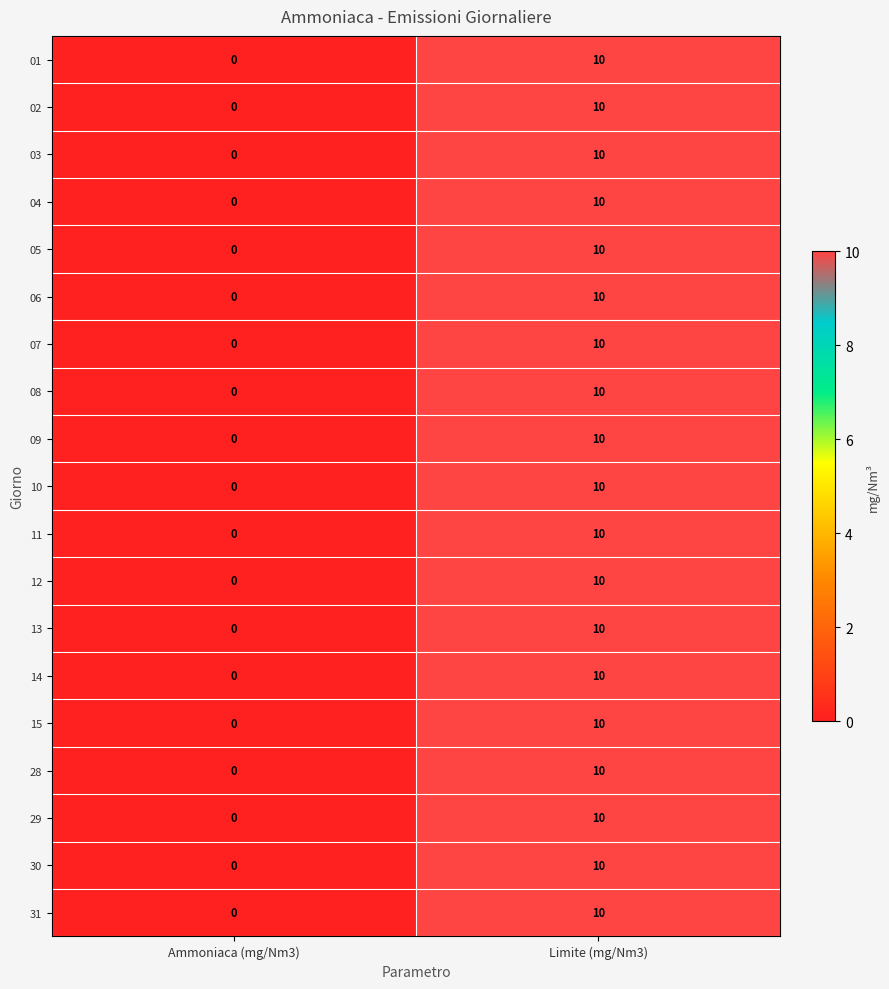

What is the average value of the 15 series?

5